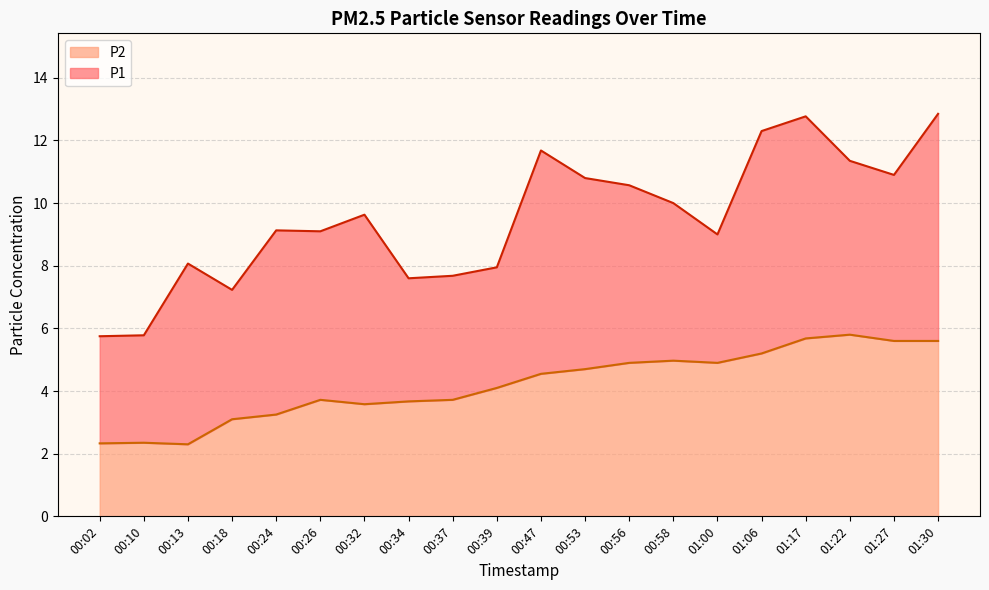

Reading right to left, transcribe all the data shown in this chart.

P1: 01:30=12.8	01:27=10.9	01:22=11.3	01:17=12.8	01:06=12.3	01:00=9.0	00:58=10.0	00:56=10.6	00:53=10.8	00:47=11.7	00:39=8.0	00:37=7.7	00:34=7.6	00:32=9.6	00:26=9.1	00:24=9.1	00:18=7.2	00:13=8.1	00:10=5.8	00:02=5.8
P2: 01:30=5.6	01:27=5.6	01:22=5.8	01:17=5.7	01:06=5.2	01:00=4.9	00:58=5.0	00:56=4.9	00:53=4.7	00:47=4.5	00:39=4.1	00:37=3.7	00:34=3.7	00:32=3.6	00:26=3.7	00:24=3.2	00:18=3.1	00:13=2.3	00:10=2.4	00:02=2.3